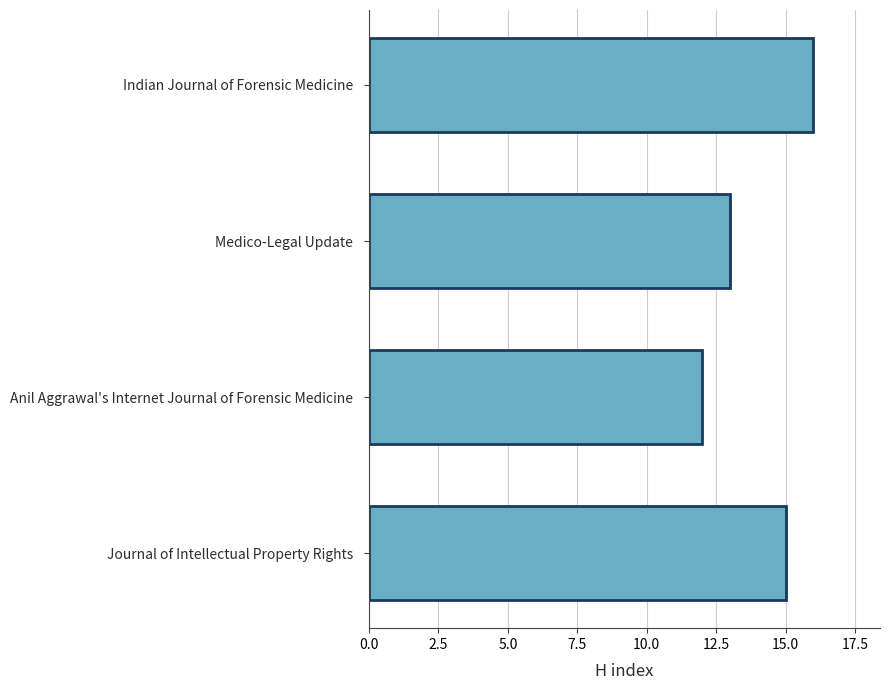

Rank the categories by value from lowest to highest.

Anil Aggrawal's Internet Journal of Forensic Medicine, Medico-Legal Update, Journal of Intellectual Property Rights, Indian Journal of Forensic Medicine